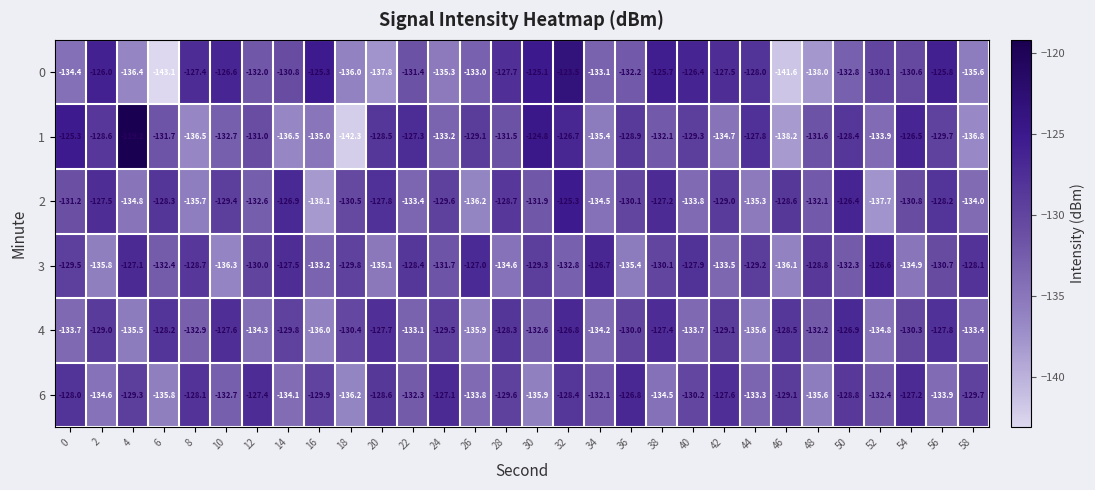

Rank the series at 4 from highest to lowest value.

1, 3, 6, 2, 4, 0